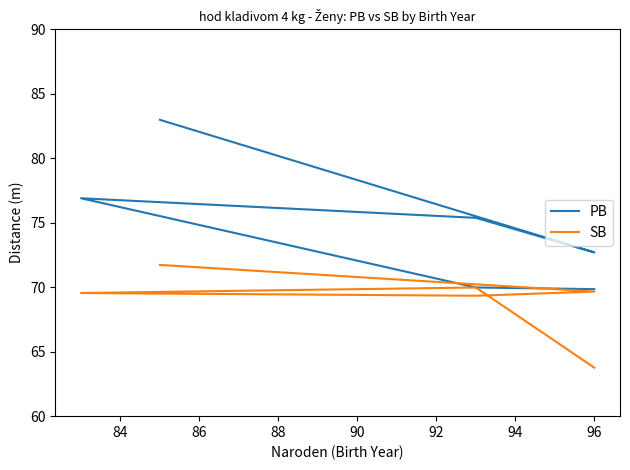

What is the highest value of the SB series?

71.7